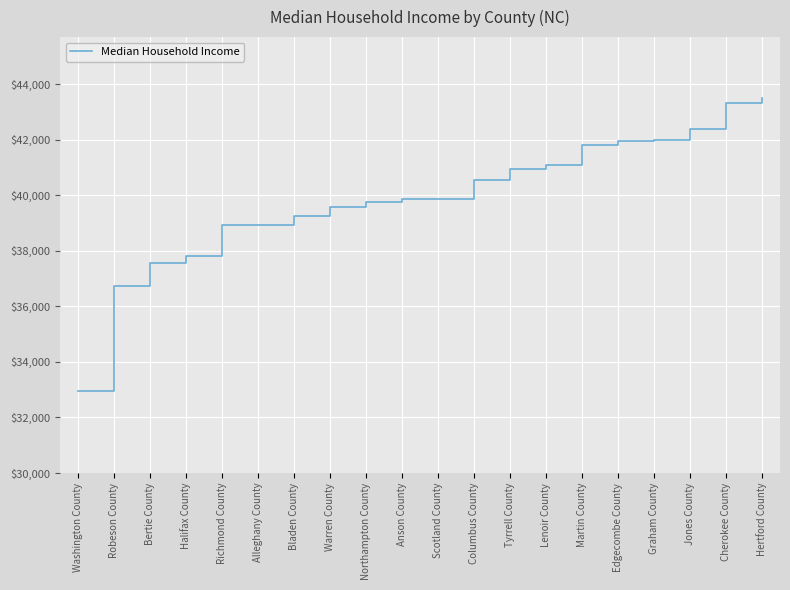

The chart shows a value of 20563 at Richmond County. True or false?

False